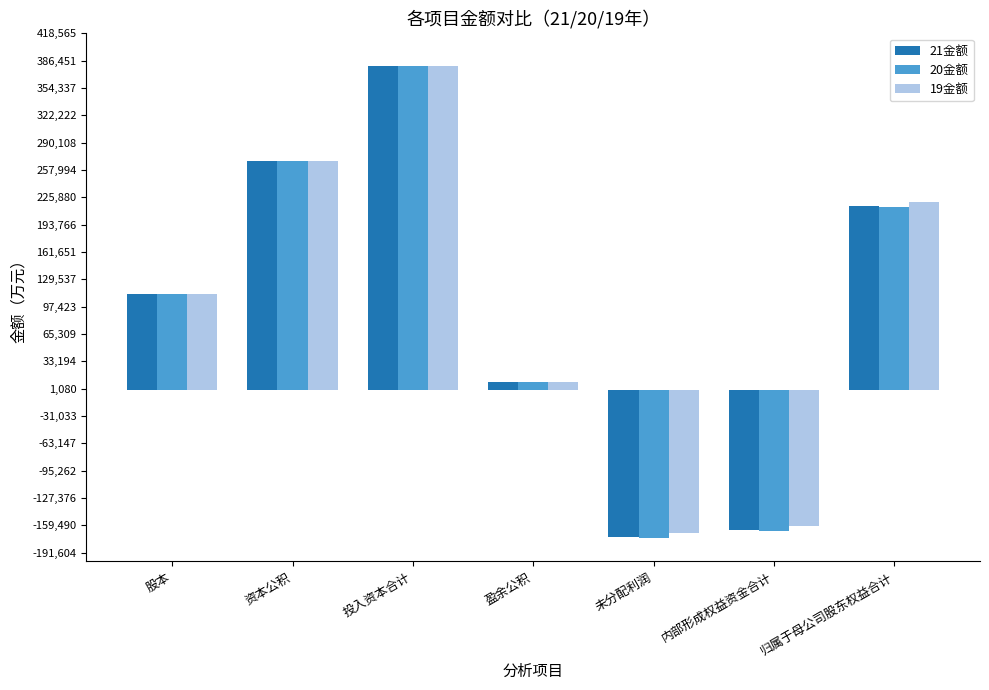

Count the number of data series in this chart.

3